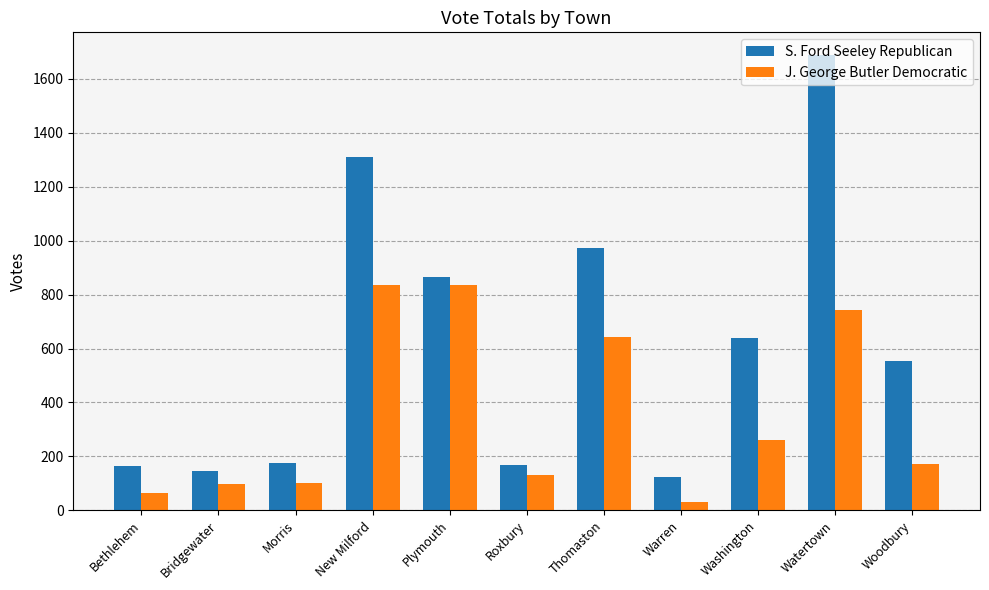

What is the label of the 2nd bar from the left?

Bridgewater